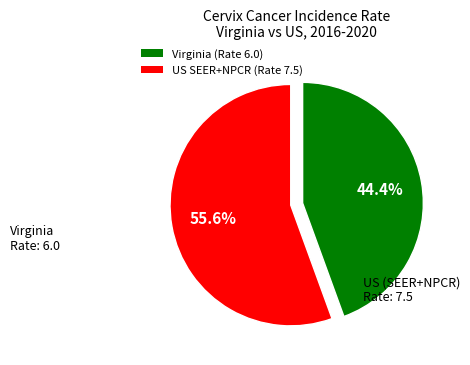

How many slices are in this pie chart?

2